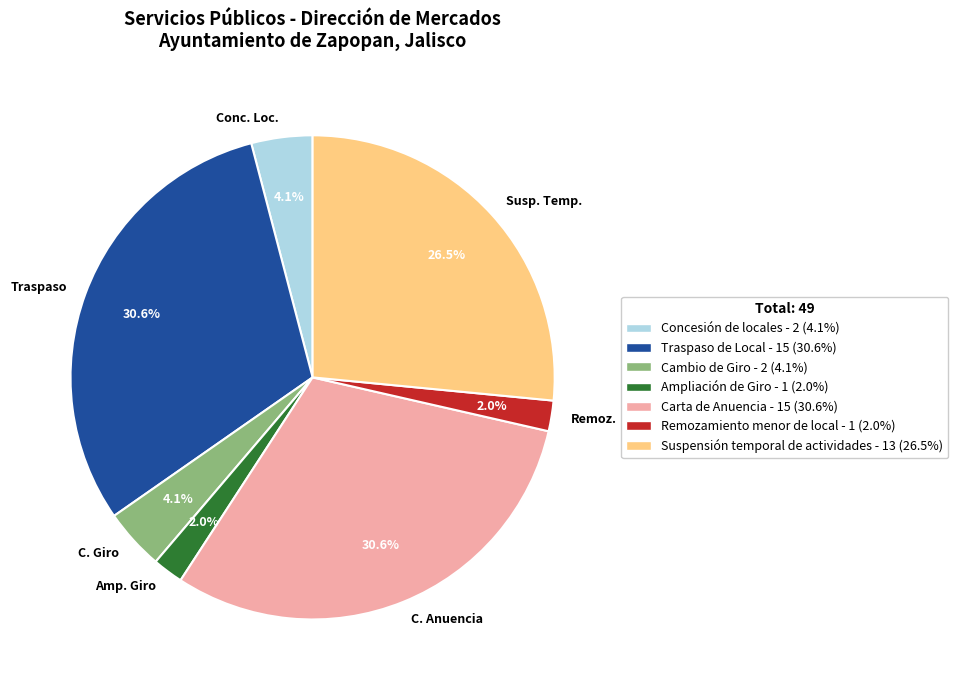

What percentage is NOT represented by Remoz.?

98.0%